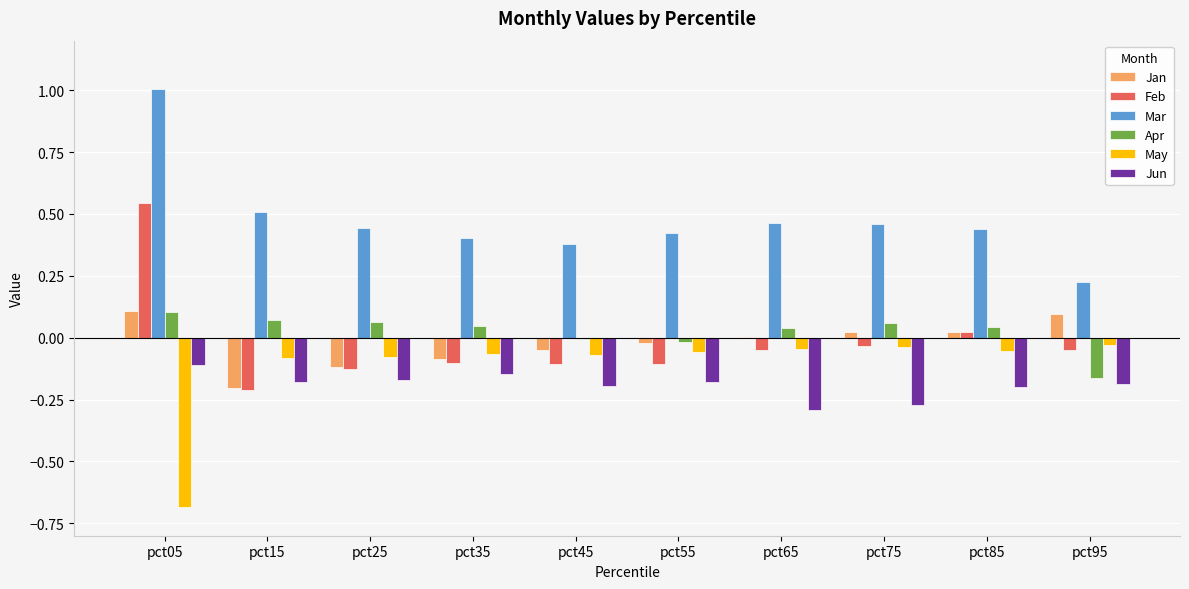

Between pct75 and pct85, which series saw the biggest shift?

Jun